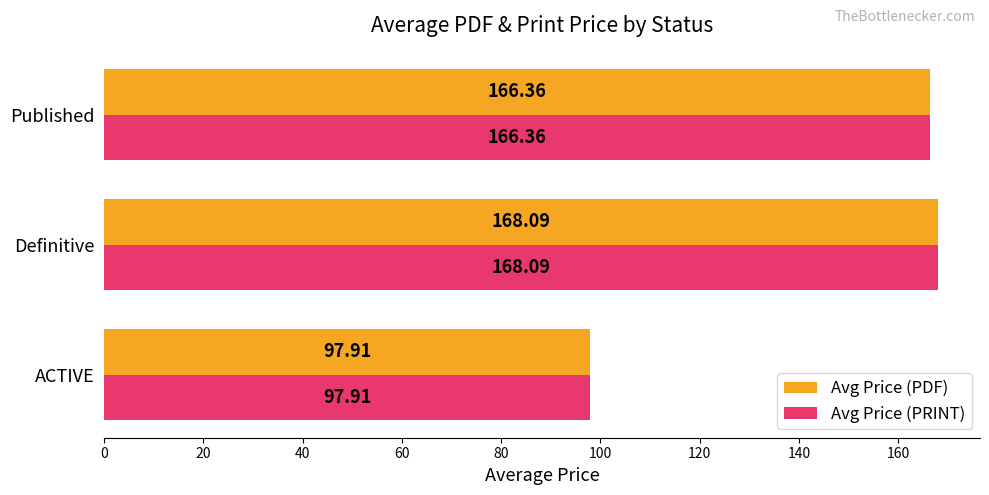

At which label is Avg Price (PRINT) closest to 133?

Published